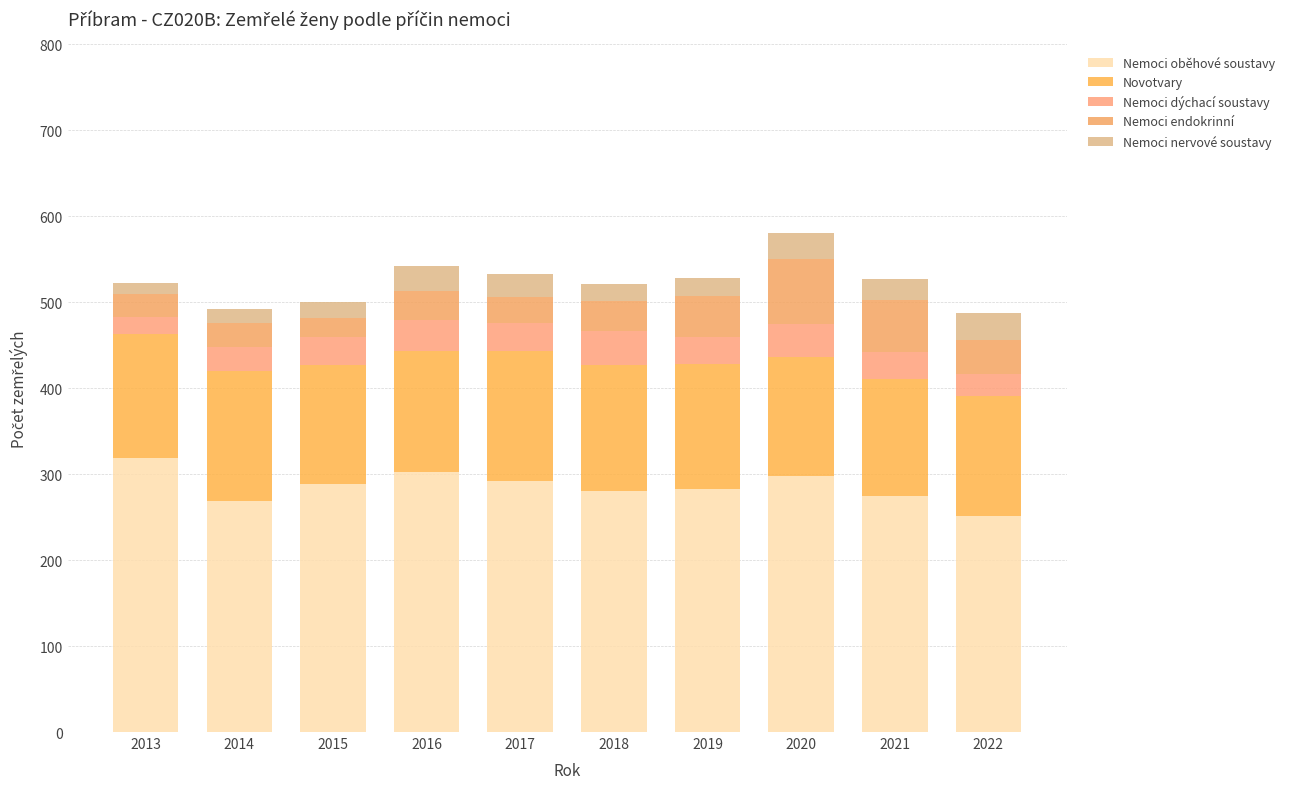

At how many categories does at least one series exceed 164?

10